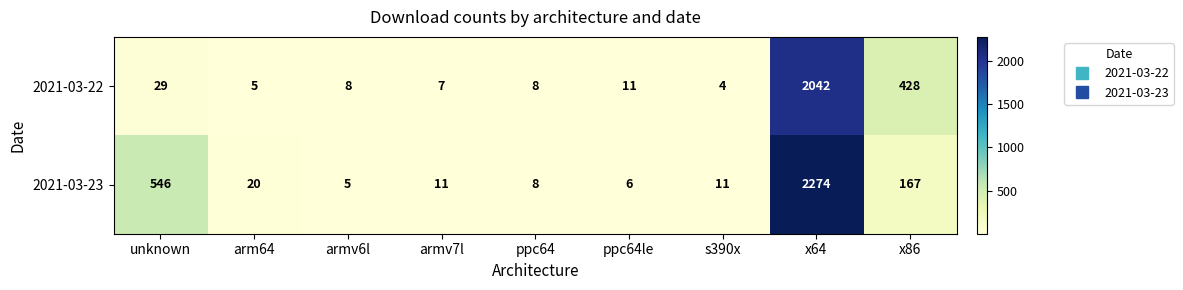

Reading right to left, what are all the values shown in this chart?

2021-03-22: 428	2042	4	11	8	7	8	5	29
2021-03-23: 167	2274	11	6	8	11	5	20	546